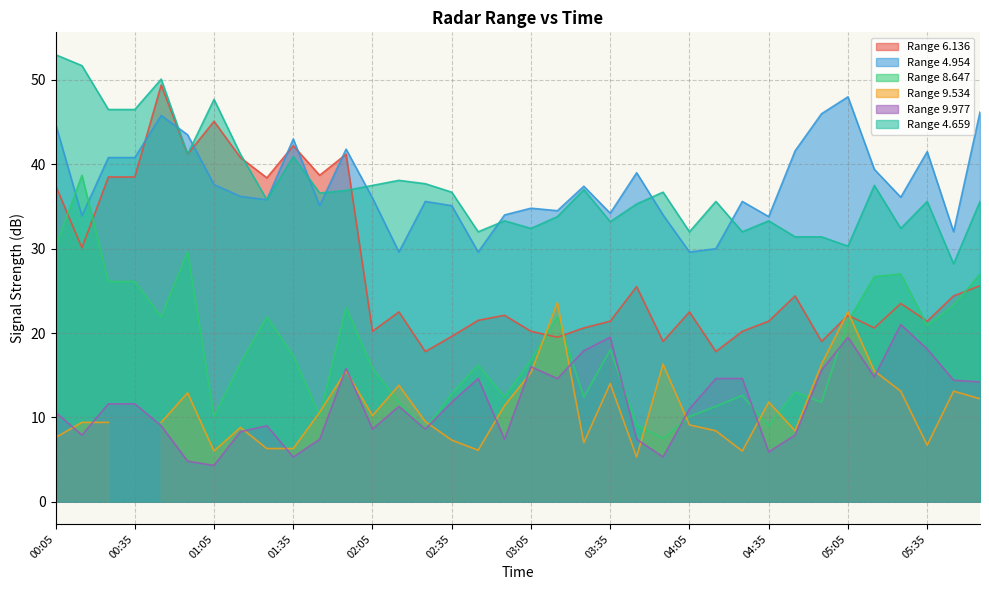

The 8.647 series shows 16.2 at 02:45. True or false?

True